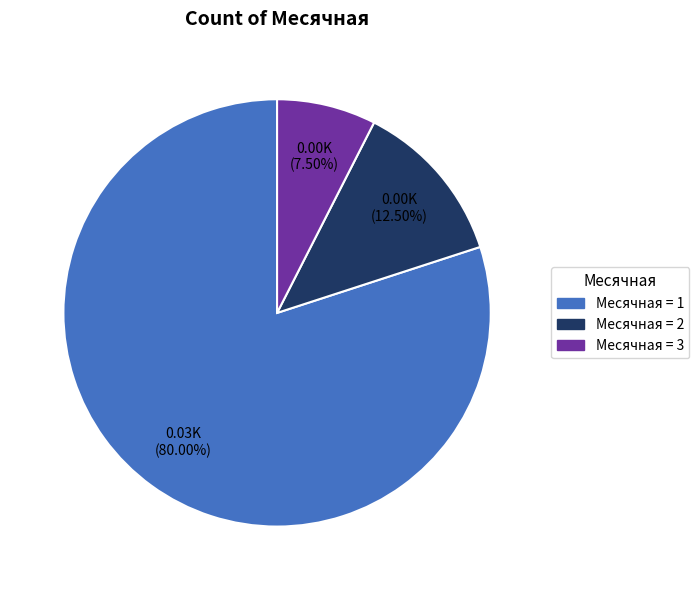

Combined, do Месячная = 3 and Месячная = 1 account for over 50%?

Yes